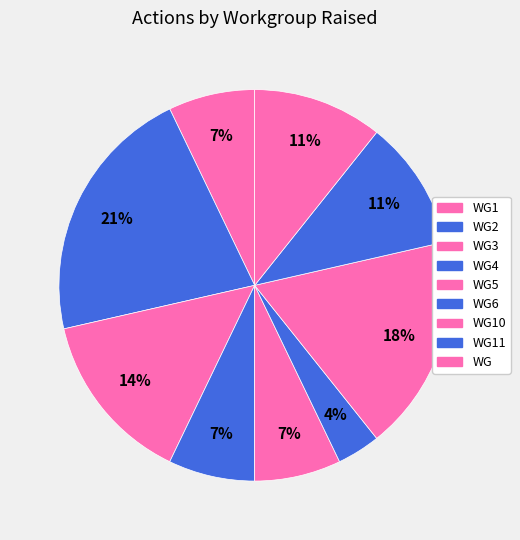

How many slices are in this pie chart?

9